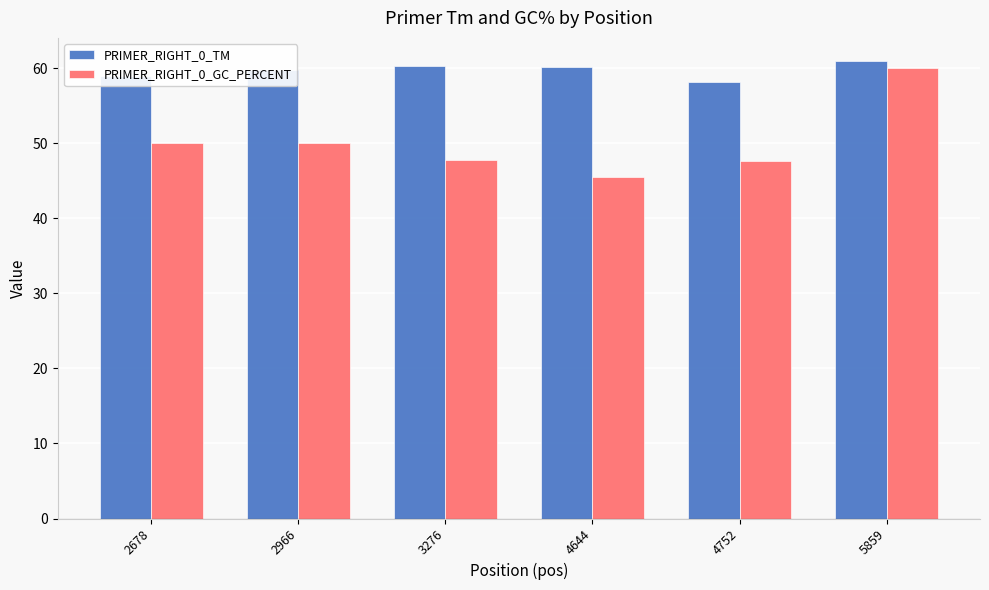

What is the approximate value of PRIMER_RIGHT_0_TM at 4752?

58.1